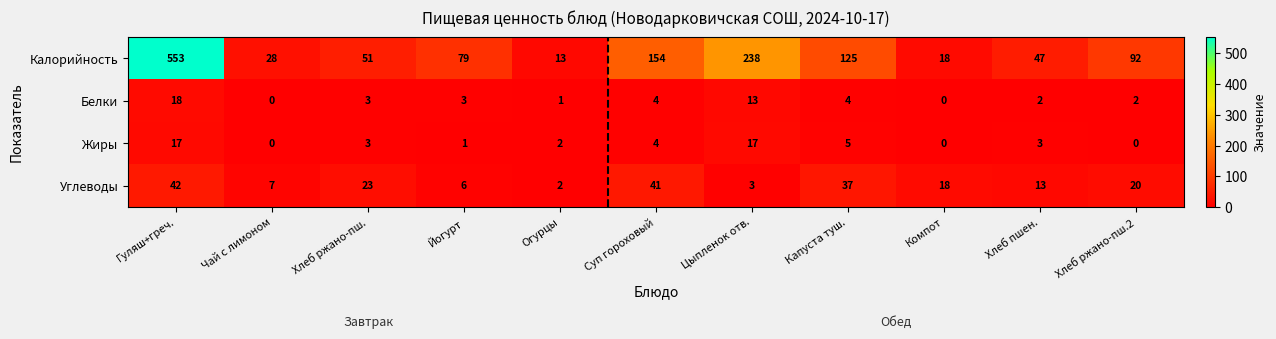

Between Чай с лимоном and Хлеб пшен., which series saw the biggest shift?

Калорийность